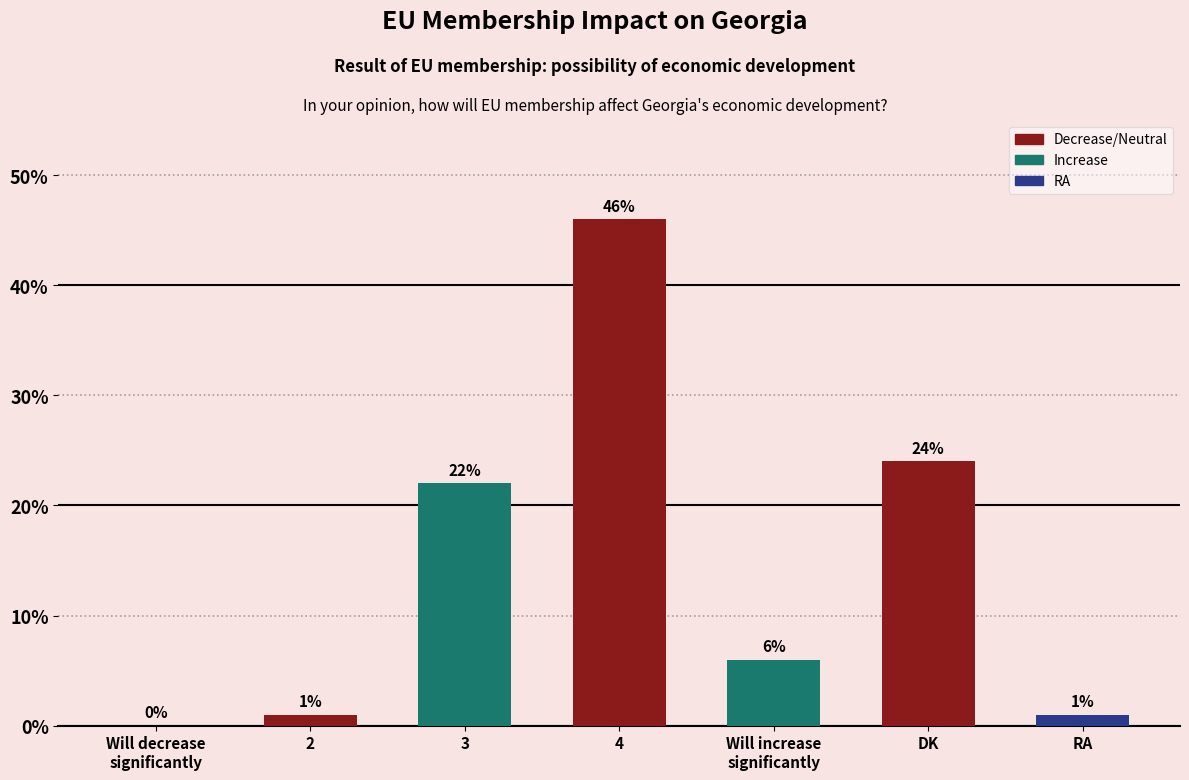

Which label corresponds to the largest value in the chart?

4